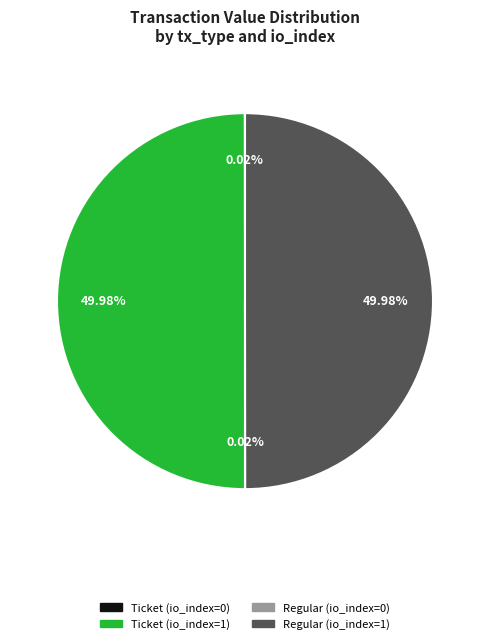

To the nearest percent, what portion does Ticket (io_index=1) represent?

50%